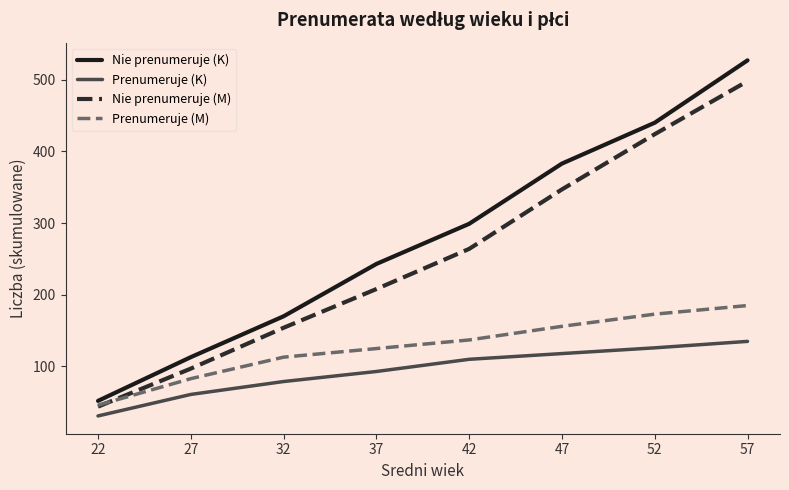

Read the Nie prenumeruje (K) value at 47, to the nearest 10.

380